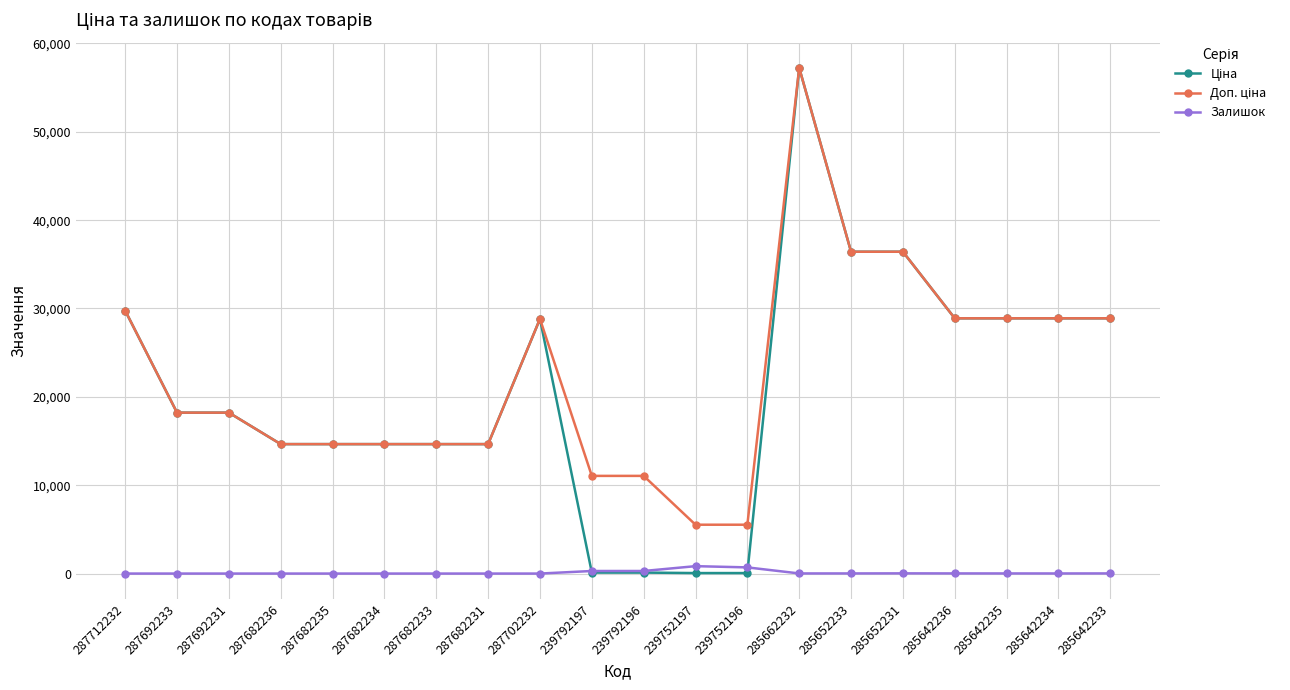

What is the difference between the maximum and minimum values in the Залишок series?

838.0